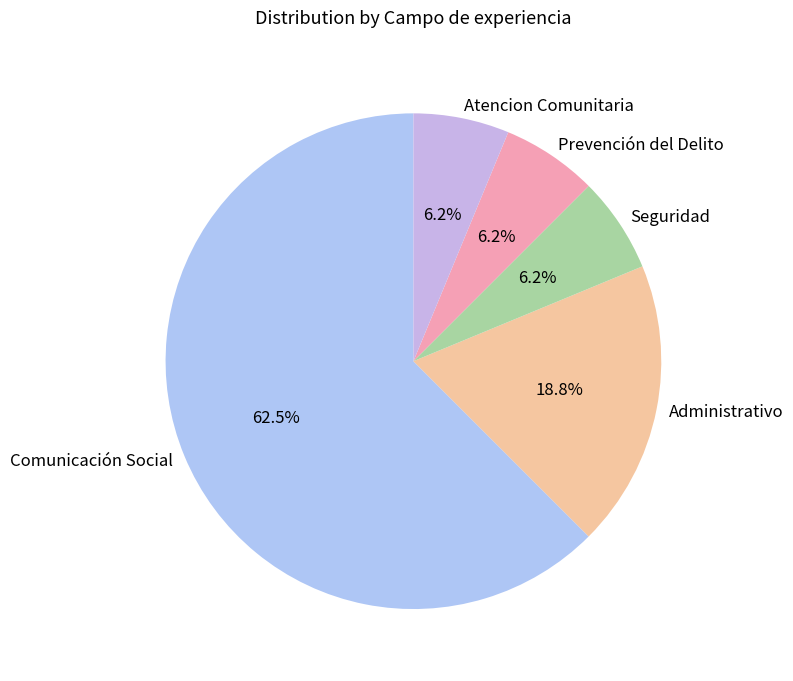

How many slices are in this pie chart?

5